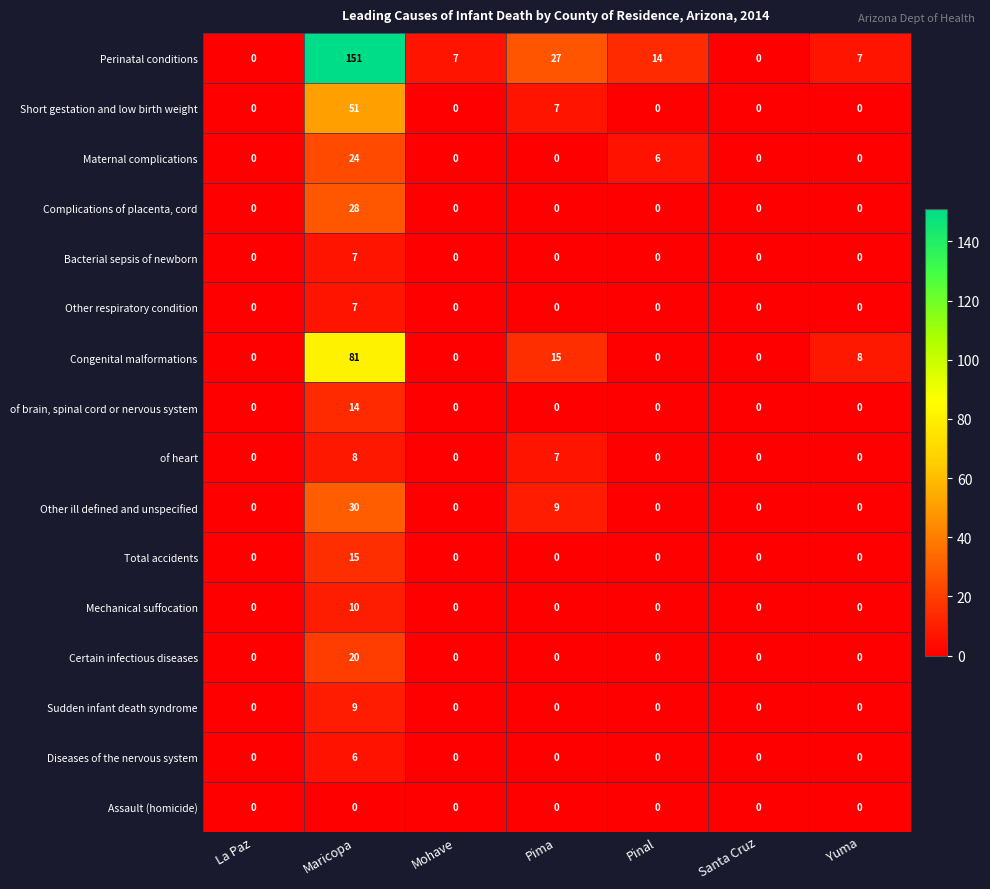

True or false: of heart has a value of 8 at Maricopa.

True